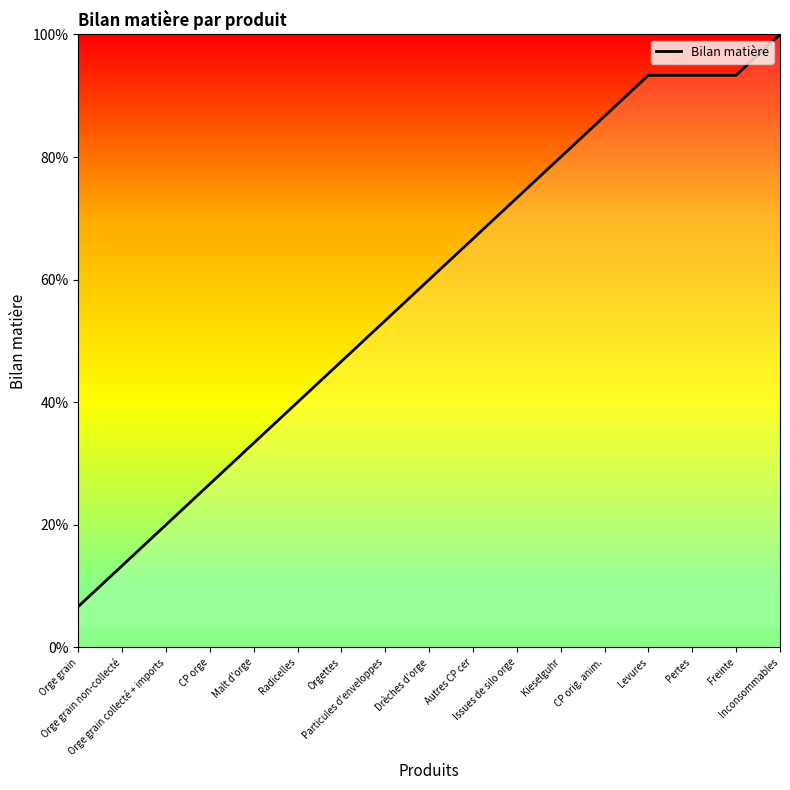

What is the difference between the maximum and minimum values?

93.3